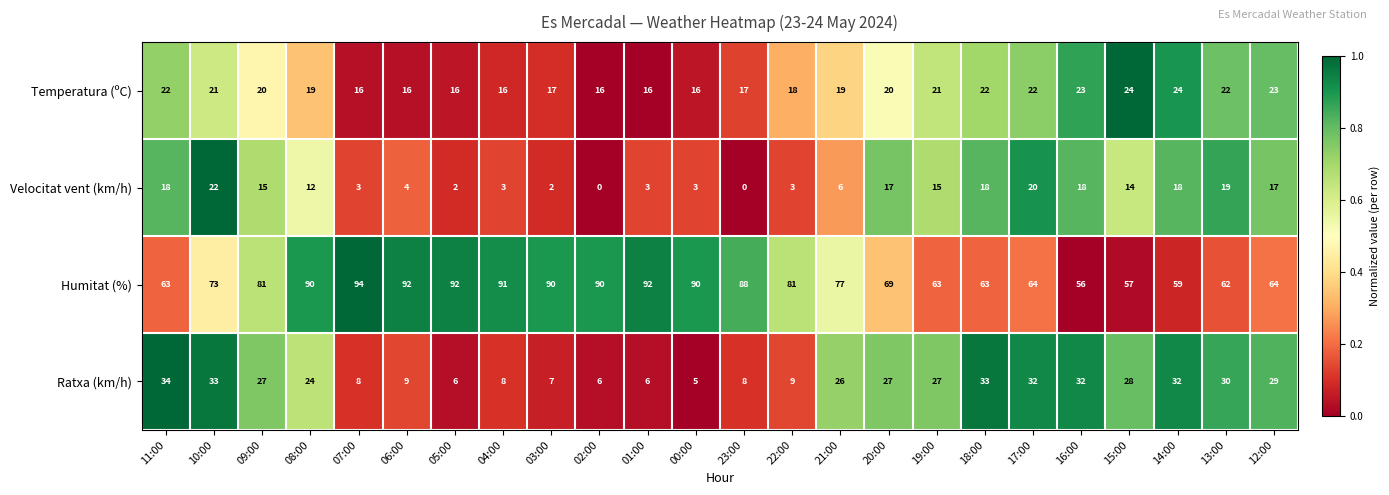

At which label does Temperatura (ºC) first exceed 20?

11:00